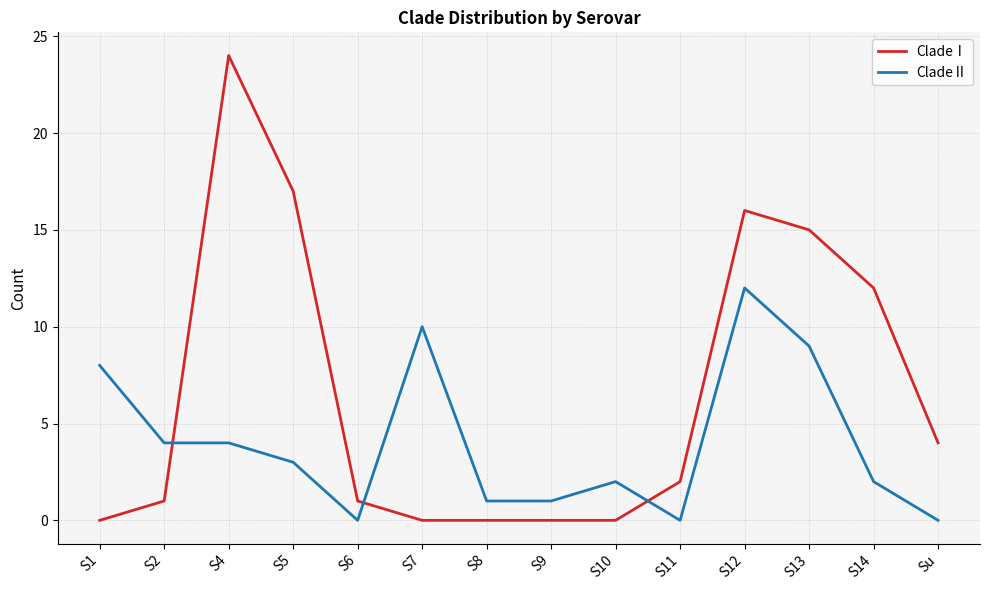

How many times do CladeⅠ and CladeⅡ cross each other?

3